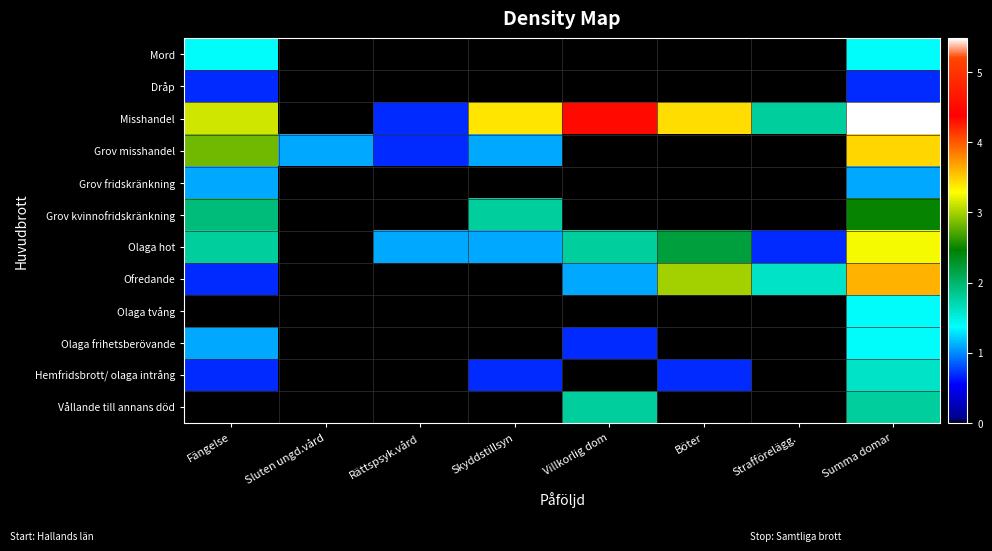

At how many categories does at least one series exceed 1?

8